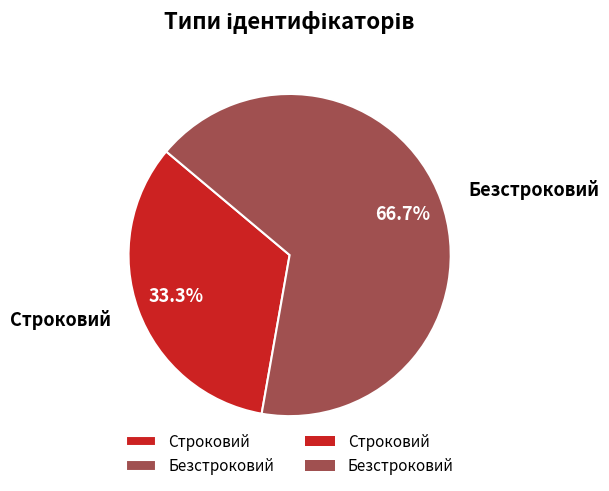

To the nearest percent, what is the average slice percentage?

50%